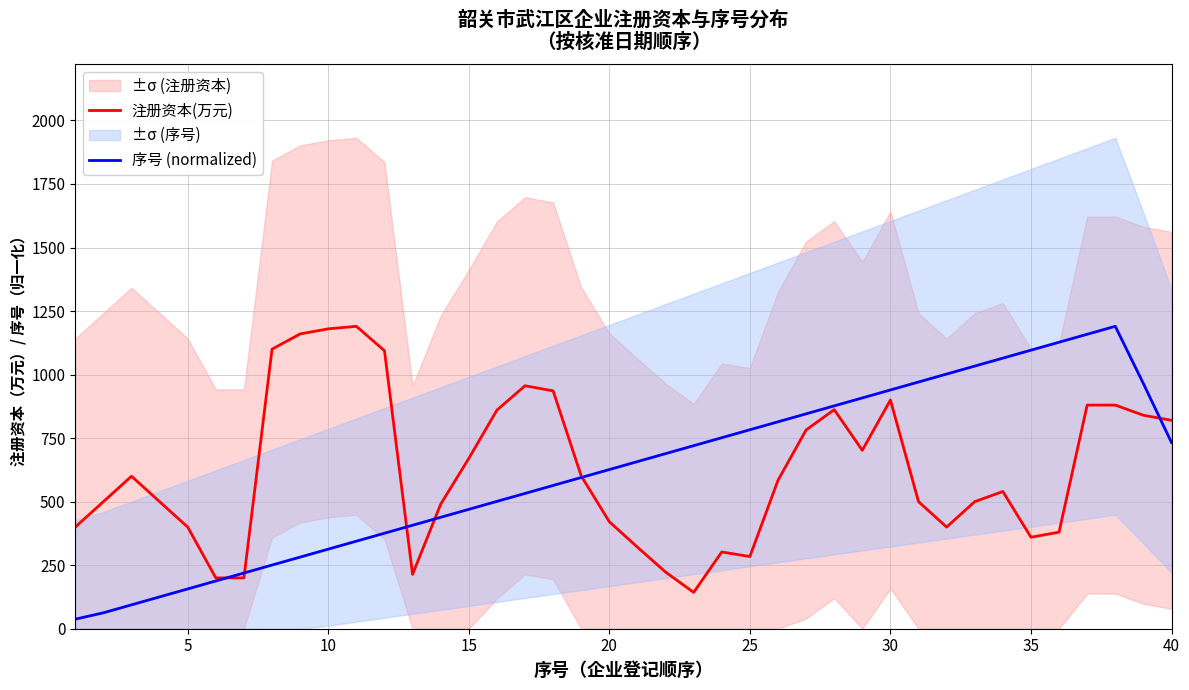

What is the approximate value of 注册资本(万元) at 30?

900.0